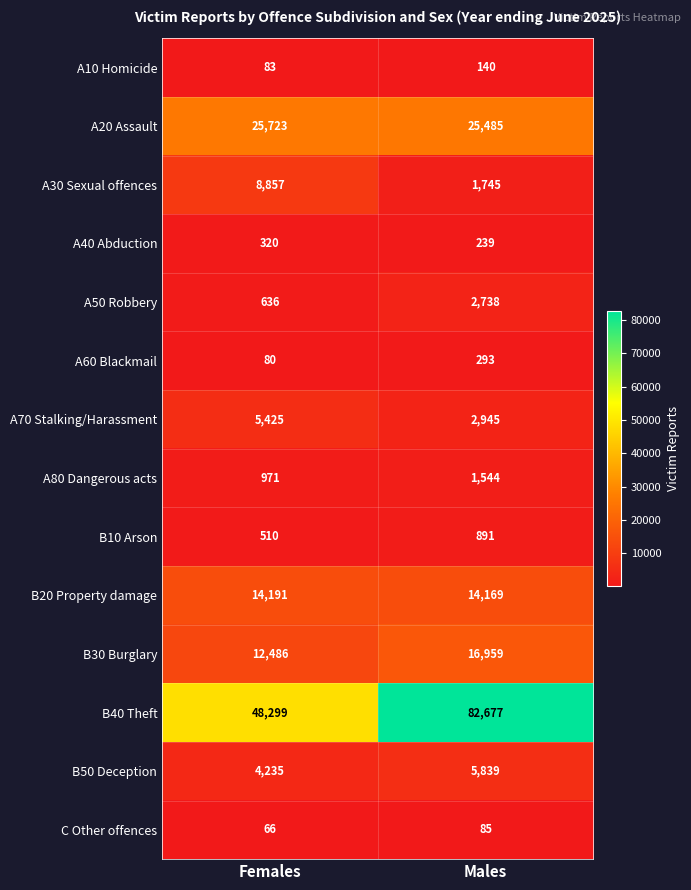

What is the spread (max minus min) of values at Males?

82592